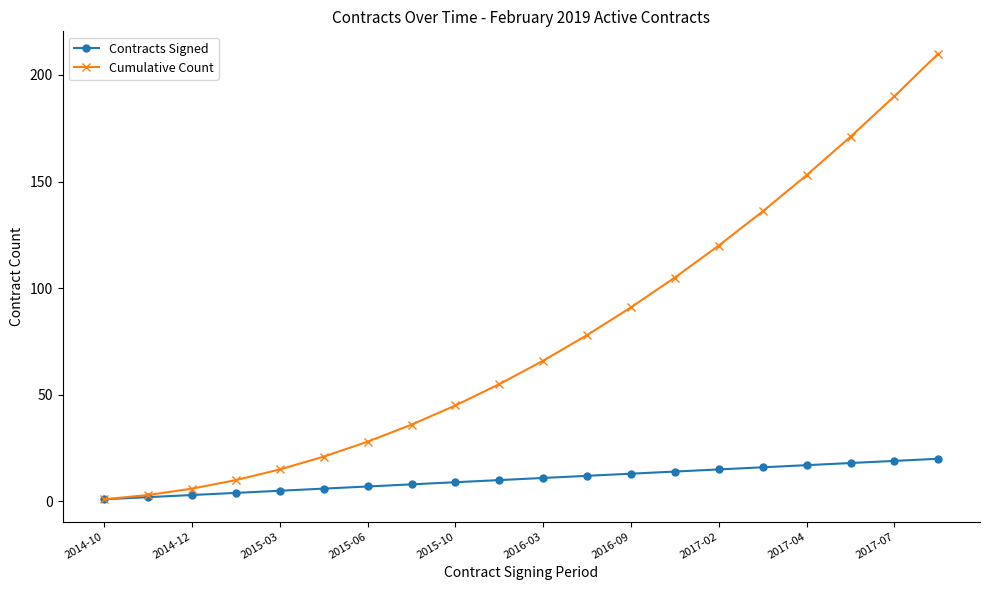

Rank the series by their maximum value, from highest to lowest.

Cumulative Count, Contracts Signed